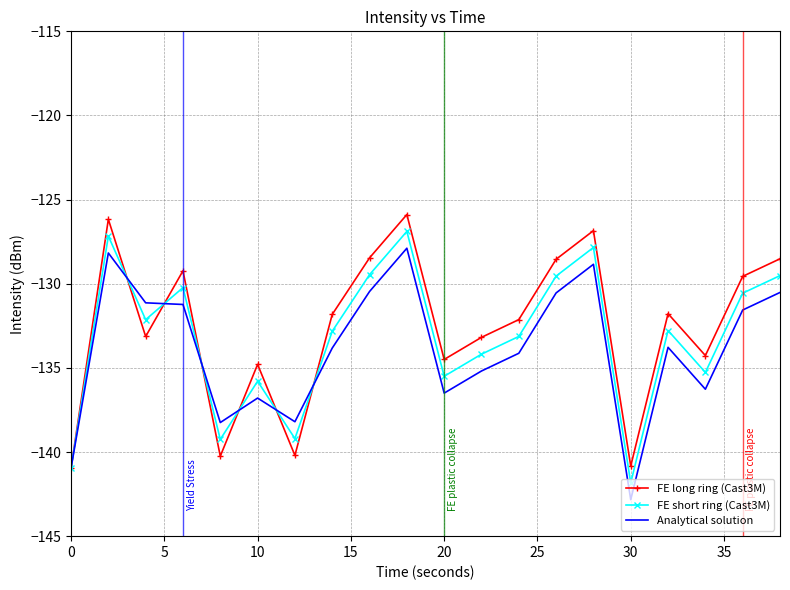

After their last crossing, which series has the higher values: Analytical solution or FE long ring (Cast3M)?

FE long ring (Cast3M)